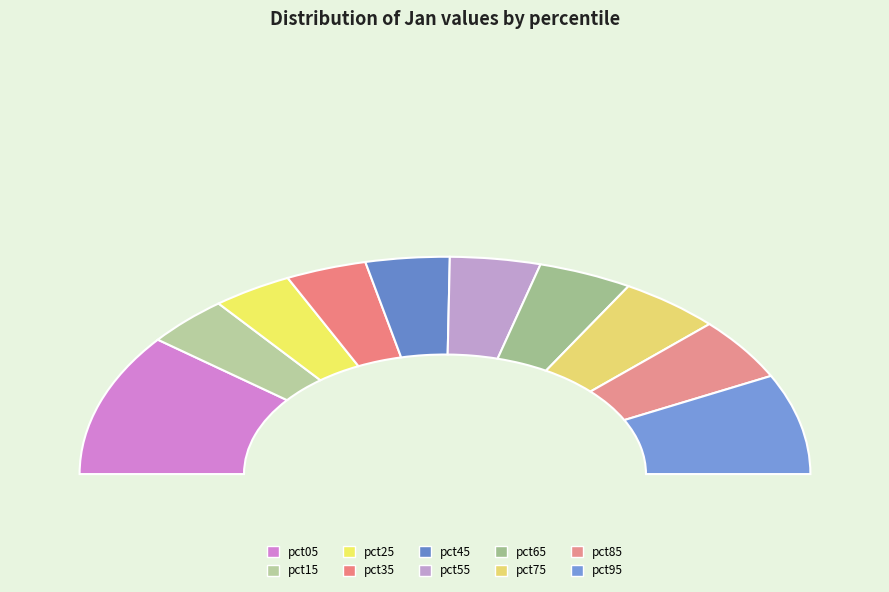

To the nearest percent, what percentage of the pie is pct65?

8%